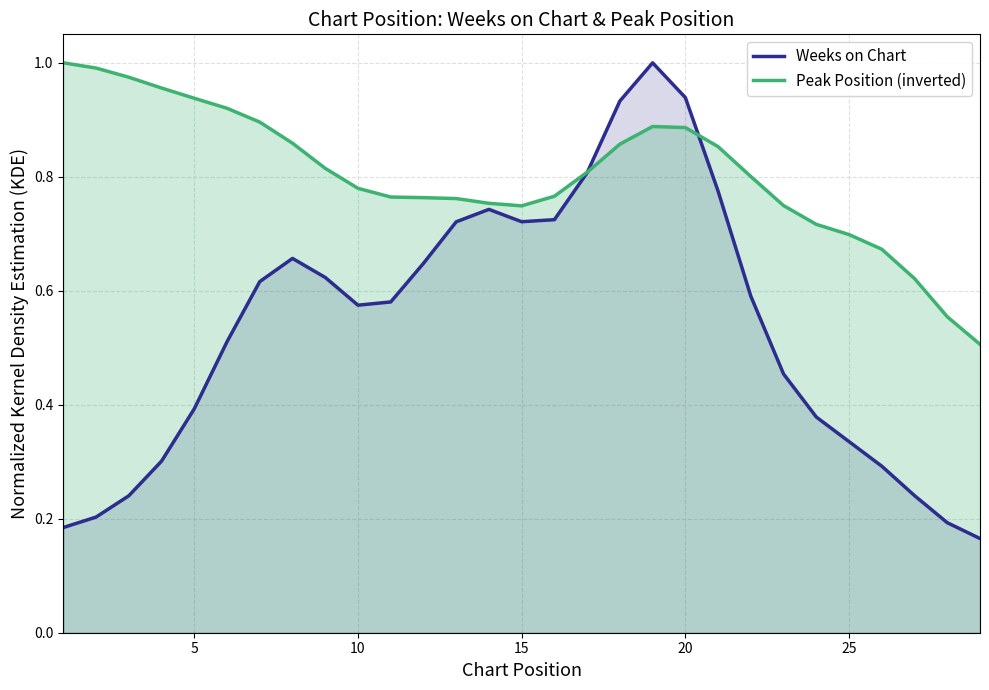

List the series in order of their overall mean, lowest first.

Weeks on Chart, Peak Position (inverted)